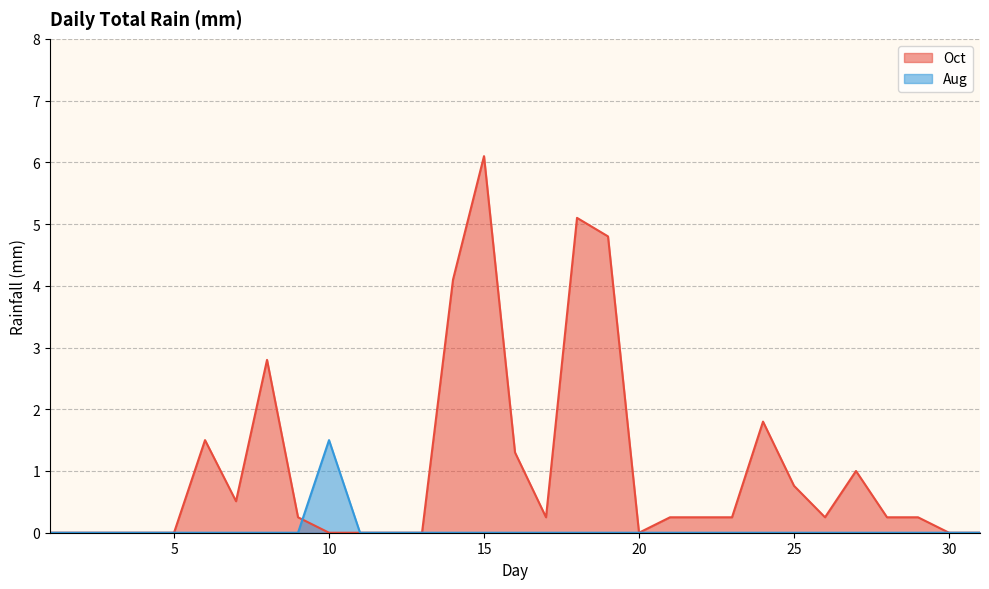

At which label does Oct reach its peak?

15